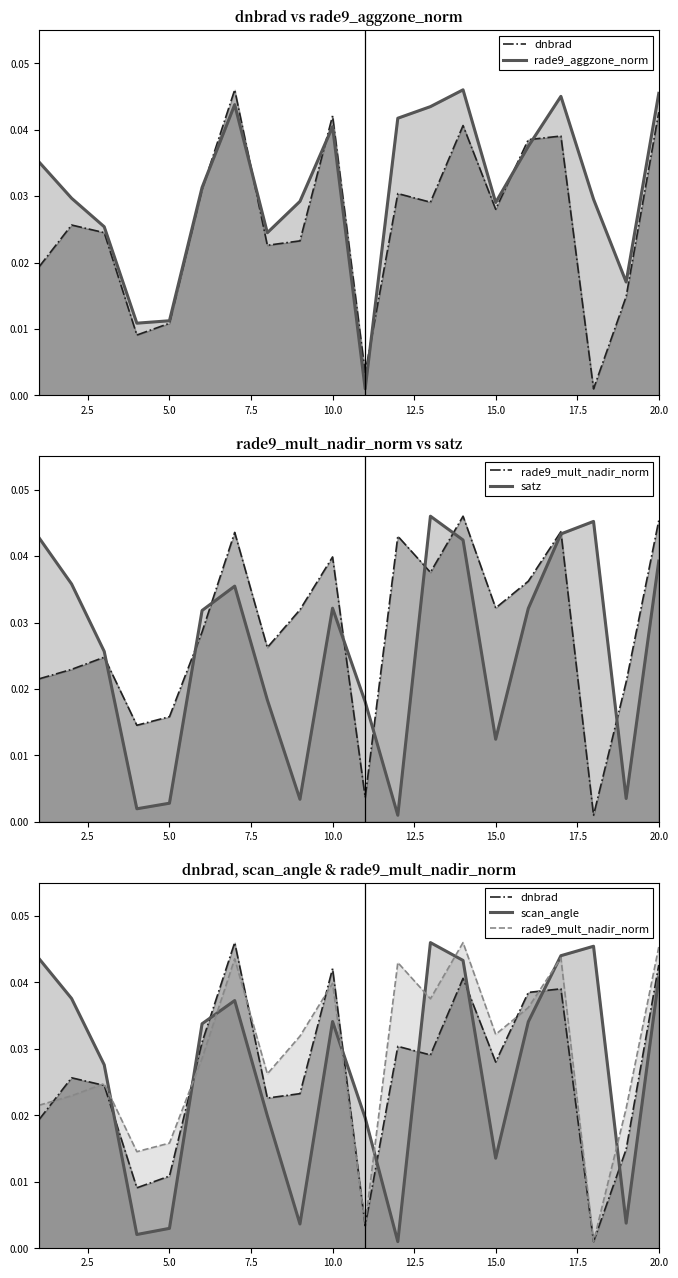

Reading right to left, extract all data points from this chart.

dnbrad: 0.0	0.0	0.0	0.0	0.0	0.0	0.0	0.0	0.0	0.0	0.0	0.0	0.0	0.0	0.0	0.0	0.0	0.0	0.0	0.0
rade9_aggzone_norm: 0.0	0.0	0.0	0.0	0.0	0.0	0.0	0.0	0.0	0.0	0.0	0.0	0.0	0.0	0.0	0.0	0.0	0.0	0.0	0.0
rade9_mult_nadir_norm: 0.0	0.0	0.0	0.0	0.0	0.0	0.0	0.0	0.0	0.0	0.0	0.0	0.0	0.0	0.0	0.0	0.0	0.0	0.0	0.0
satz: 0.0	0.0	0.0	0.0	0.0	0.0	0.0	0.0	0.0	0.0	0.0	0.0	0.0	0.0	0.0	0.0	0.0	0.0	0.0	0.0
scan_angle: 0.0	0.0	0.0	0.0	0.0	0.0	0.0	0.0	0.0	0.0	0.0	0.0	0.0	0.0	0.0	0.0	0.0	0.0	0.0	0.0